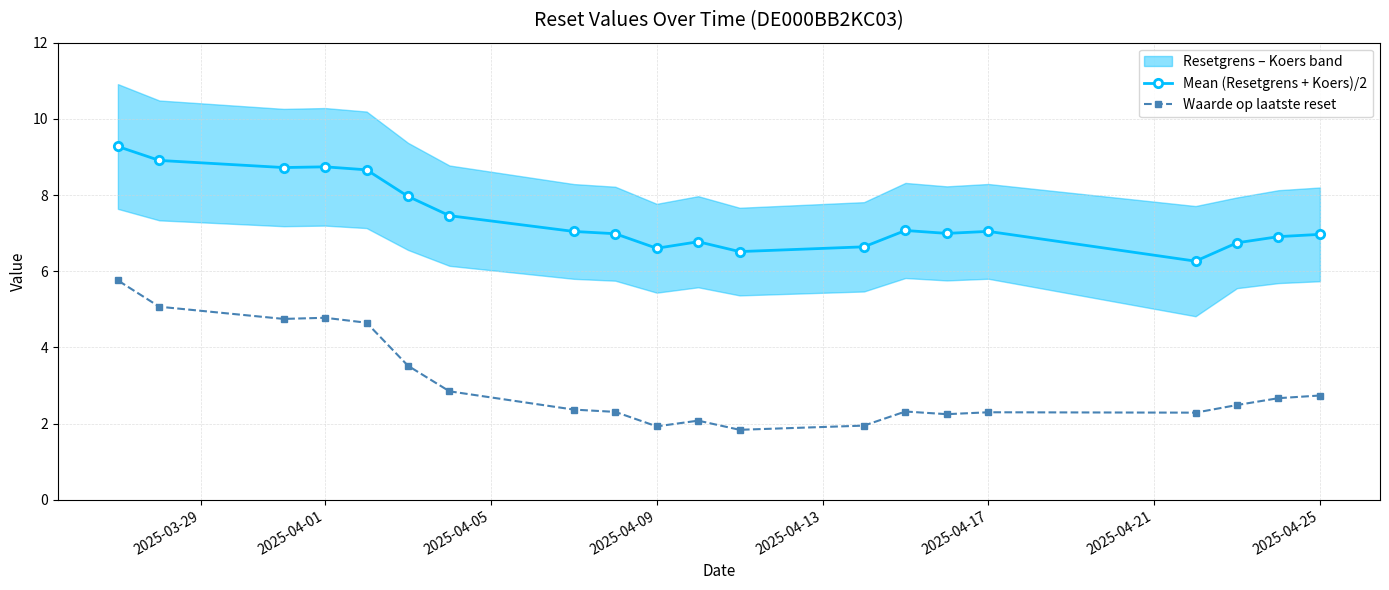

What is the highest value of the Mean (Resetgrens + Koers)/2 series?

9.3